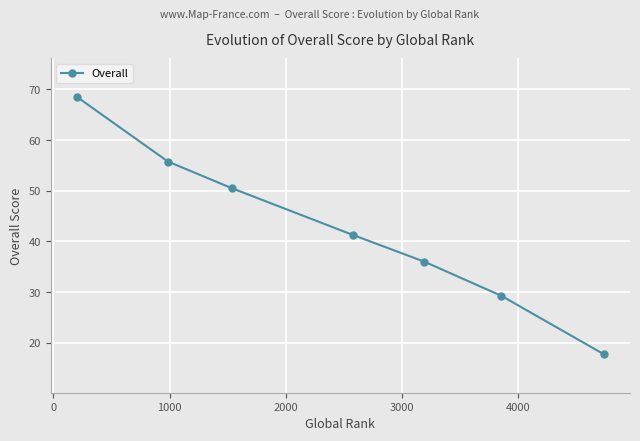

What is the smallest value displayed?

17.8